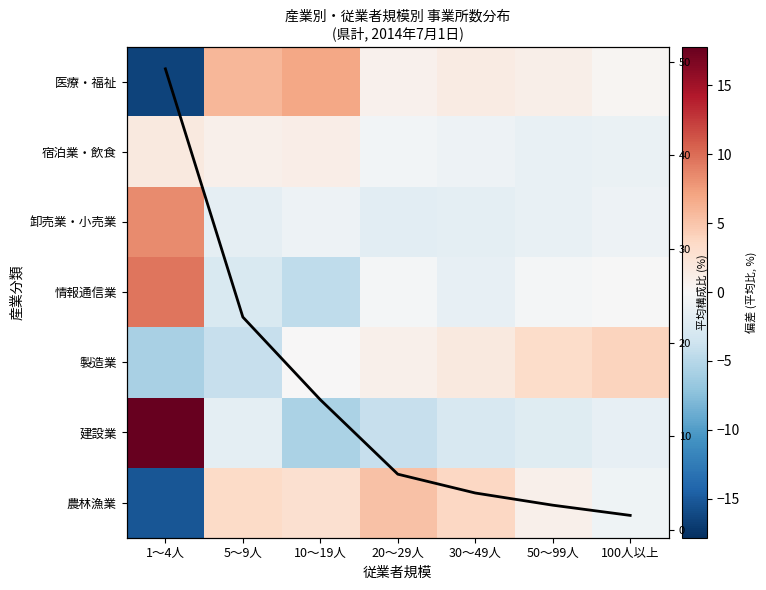

How many data points in 列平均% are above 5?

4